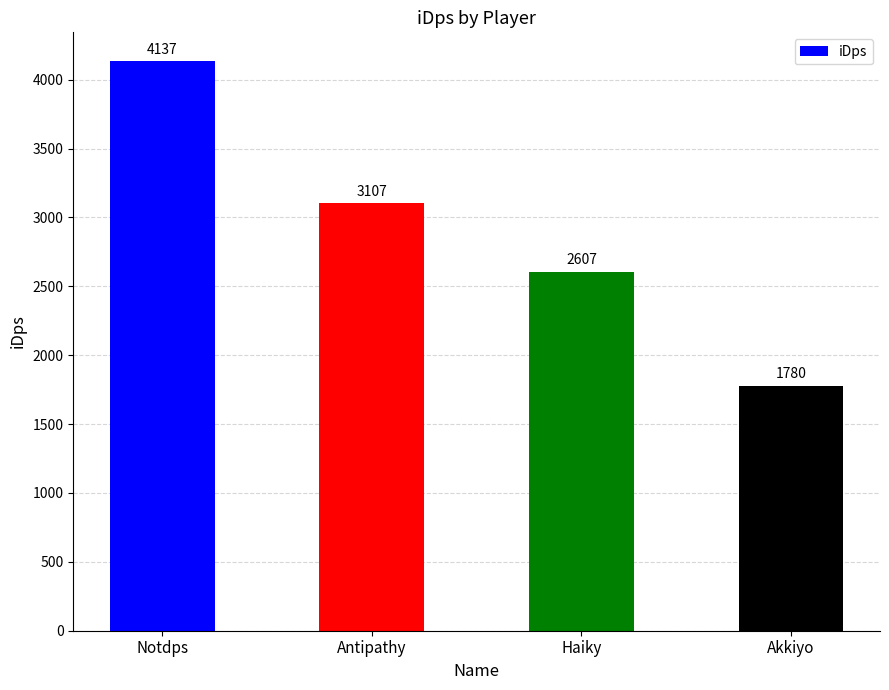

What is the sum of all values?

11630.8